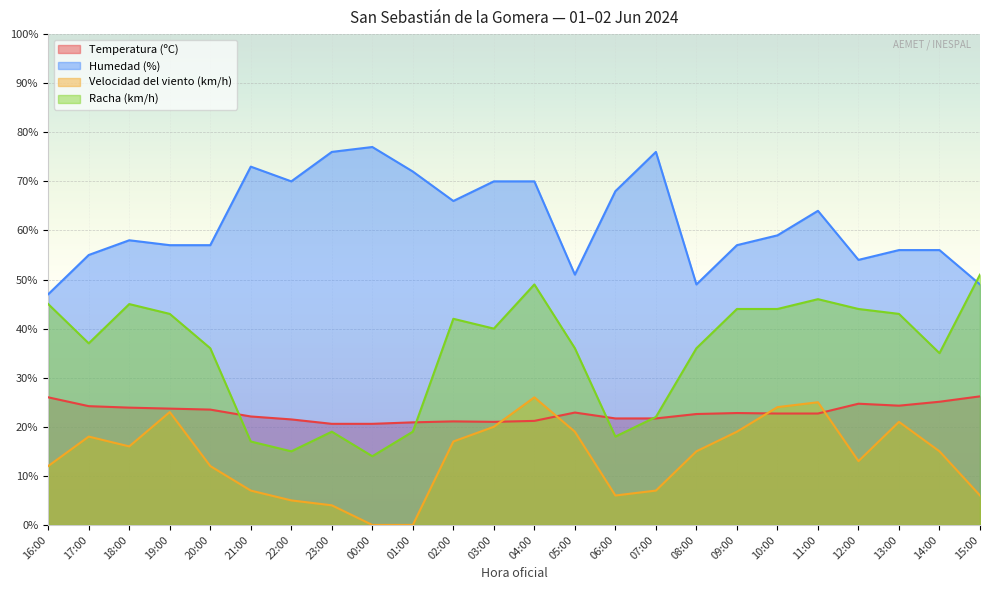

List the labels in order of Humedad (%) value, largest first.

00:00, 23:00, 07:00, 21:00, 01:00, 22:00, 03:00, 04:00, 06:00, 02:00, 11:00, 10:00, 18:00, 19:00, 20:00, 09:00, 13:00, 14:00, 17:00, 12:00, 05:00, 08:00, 15:00, 16:00